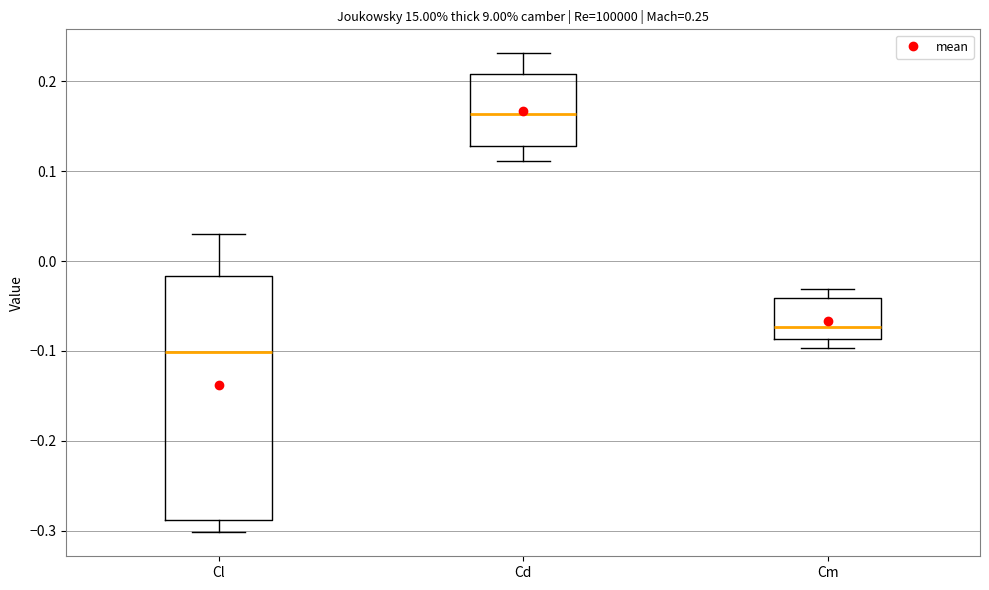

Which box's median line is the highest?

Cd